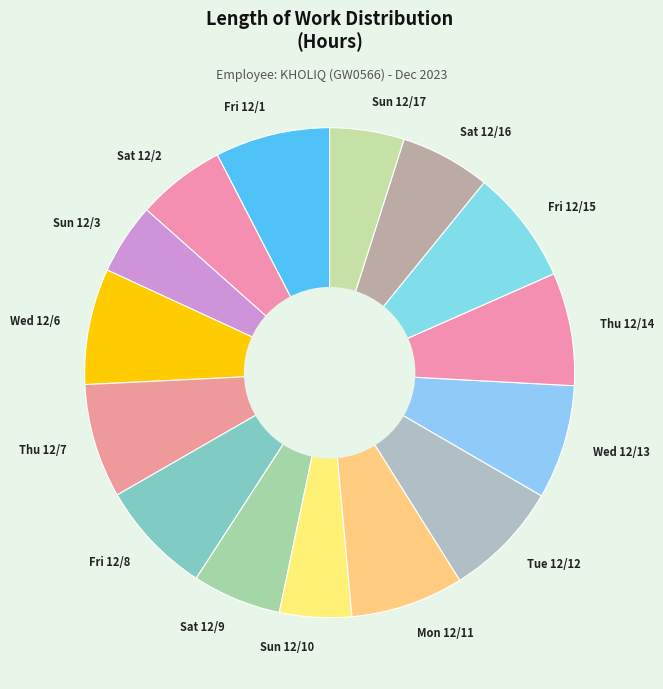

True or false: Fri 12/15 accounts for 1% of the total.

False